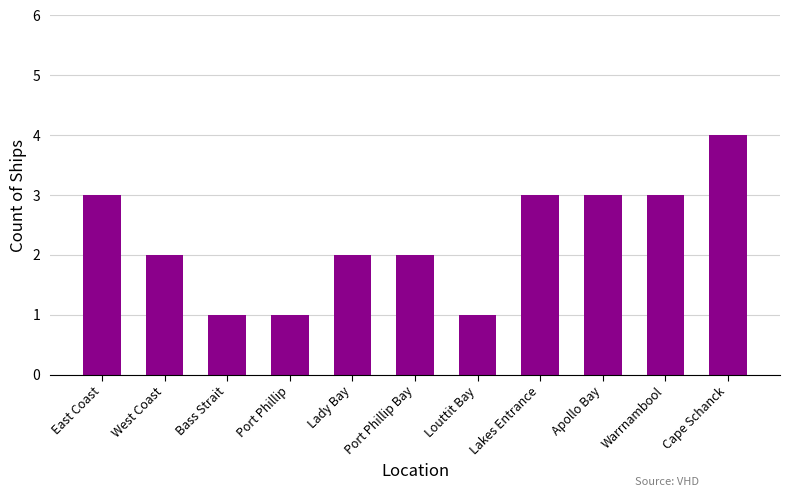

Are the bars horizontal?

No